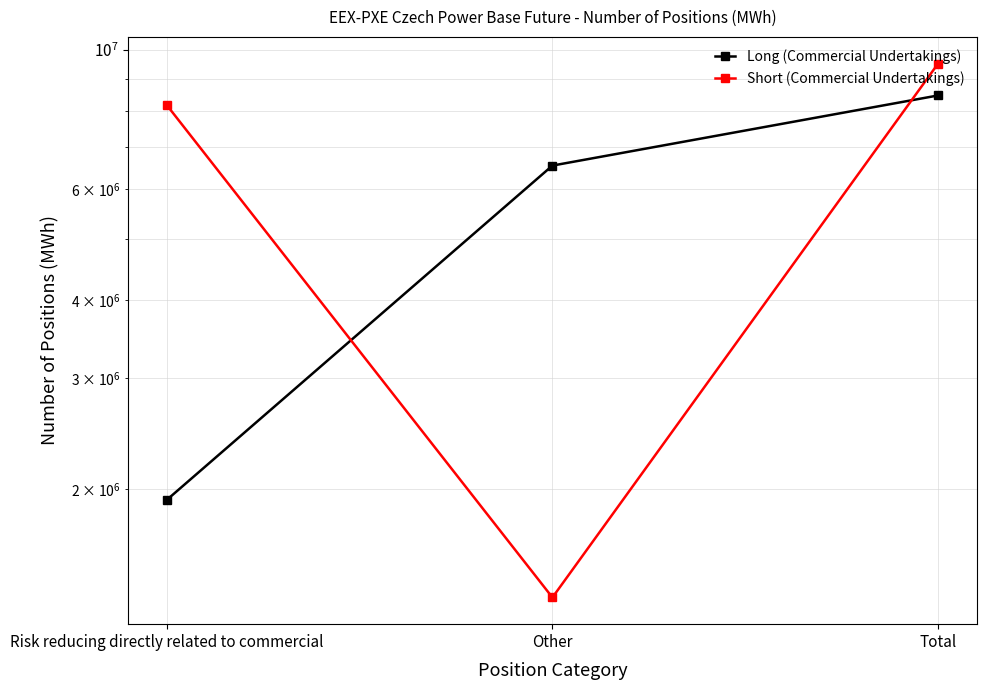

What is the label of the 1st point from the left?

Risk reducing directly related to commercial